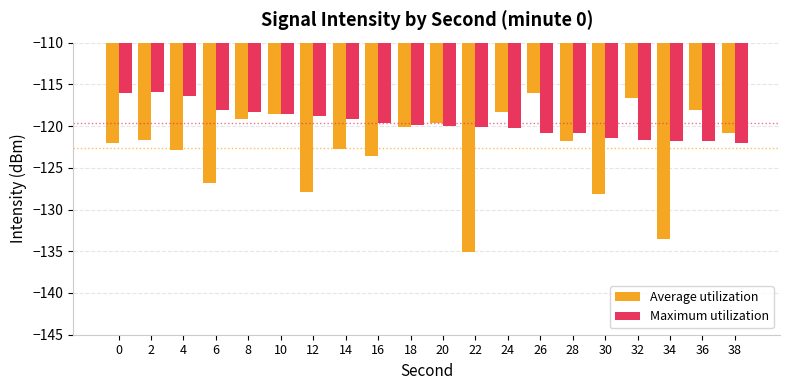

The Average utilization series shows -30.9 at 24. True or false?

False